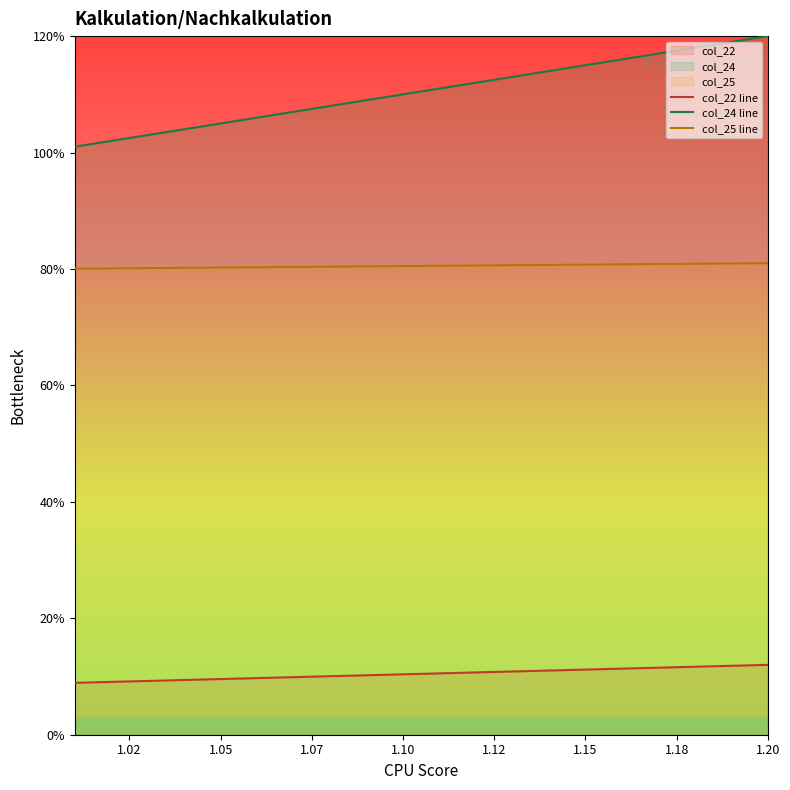

What is the total value across all series at 1.15?

206.9